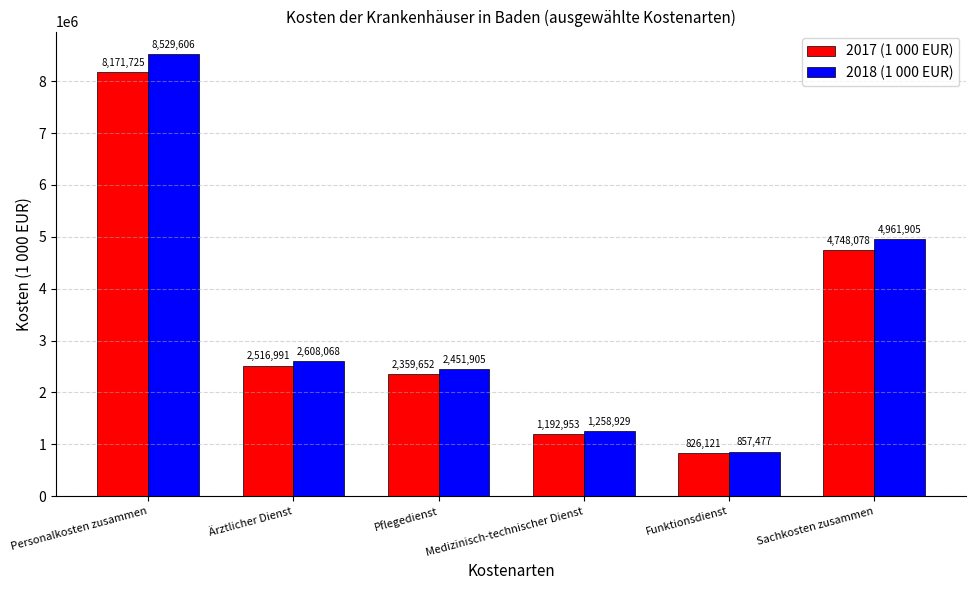

At Ärztlicher Dienst, list the series in order from largest to smallest.

2018 (1 000 EUR), 2017 (1 000 EUR)